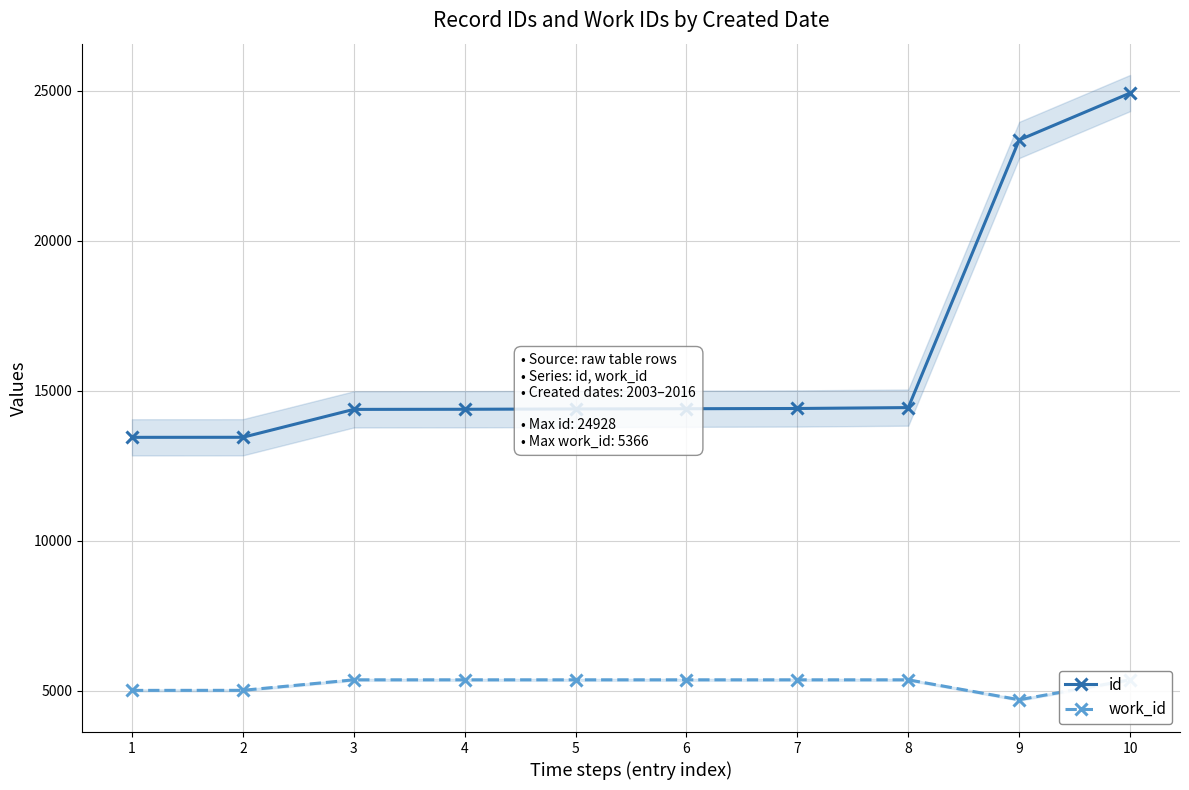

What is the approximate value of work_id at 5?

5366